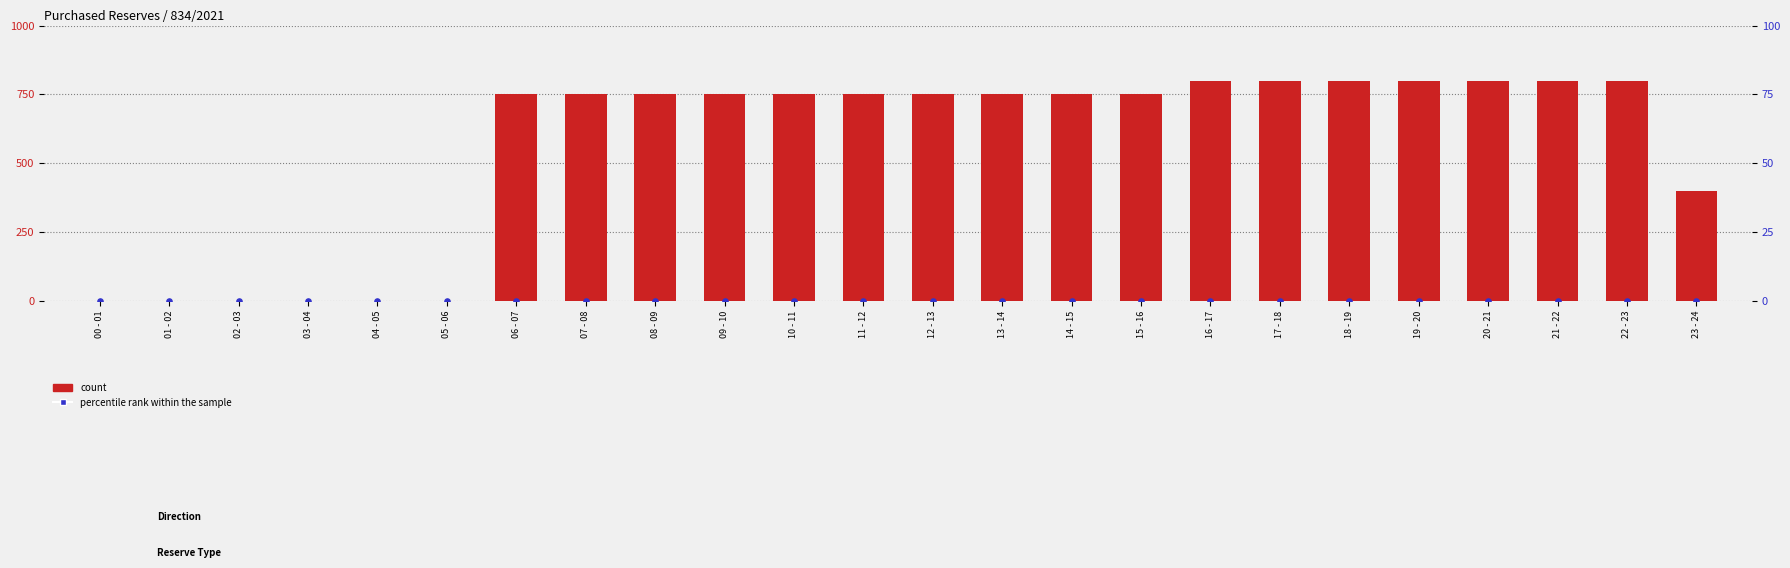

At which category is the sum across all series the highest?

16 - 17